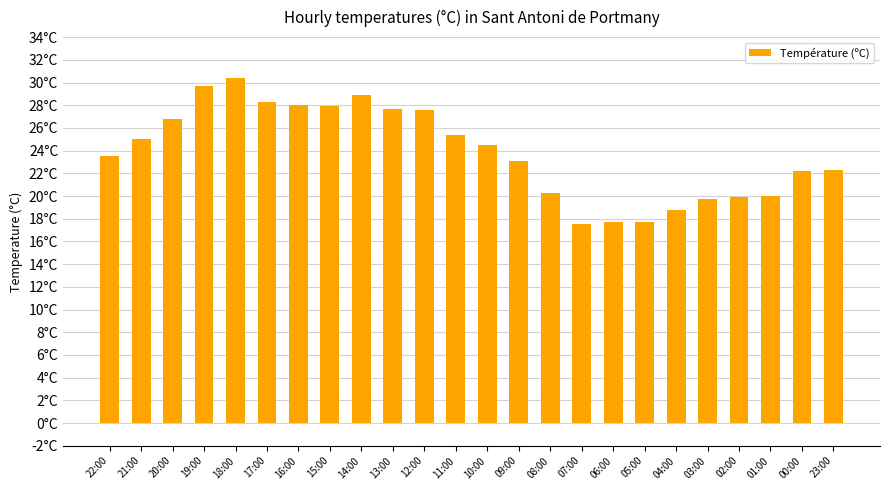

What position from the left is 01:00?

22